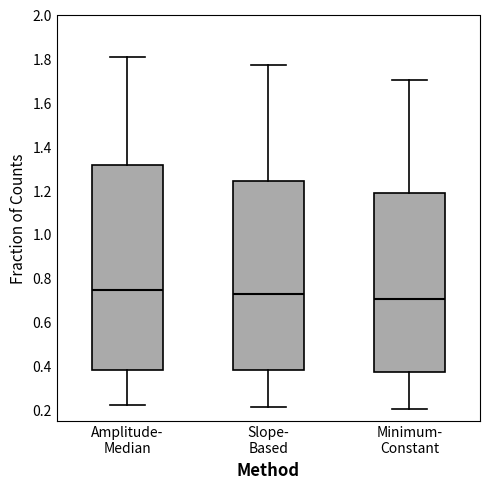

Reading left to right, transcribe this box plot: for each box, give where its median line is, the range the box spans, and where its two whiskers end, as read against the y-axis. The values are not printed on the chart, so give them approximately, as read against the axis.

Amplitude- Median: median 0.74, box 0.38 to 1.32, whiskers 0.22 to 1.80
Slope- Based: median 0.74, box 0.38 to 1.24, whiskers 0.22 to 1.78
Minimum- Constant: median 0.70, box 0.38 to 1.18, whiskers 0.20 to 1.70